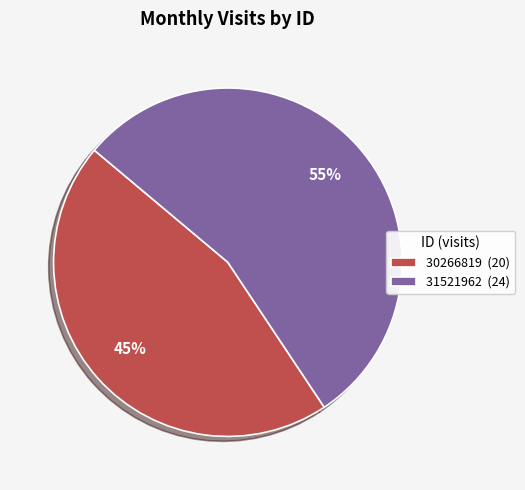

How many slices are in this pie chart?

2